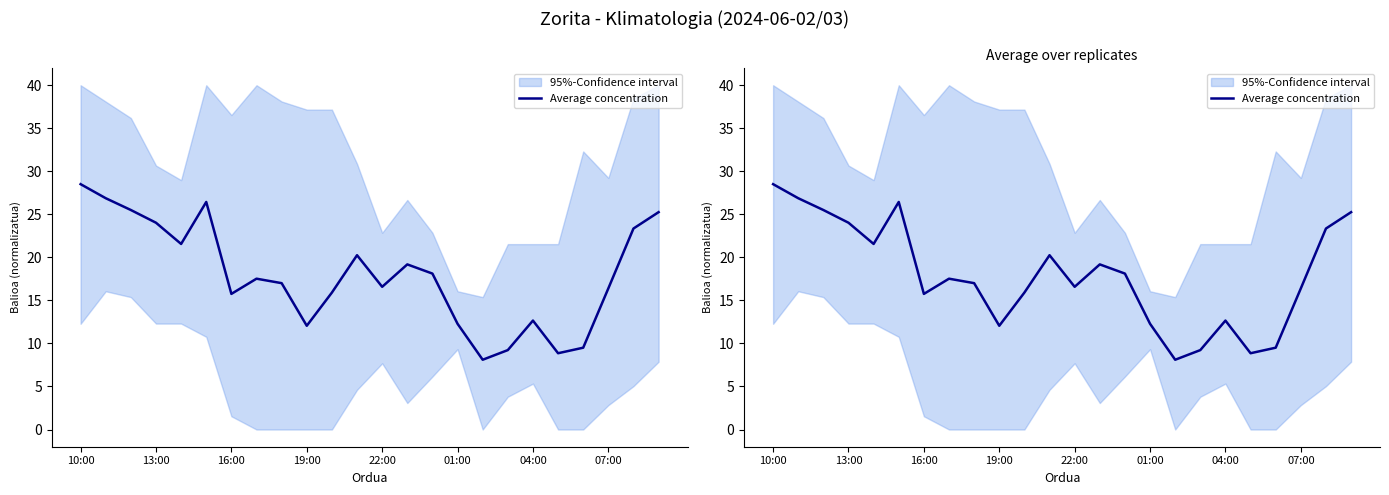

Which label corresponds to the largest value in the chart?

10:00